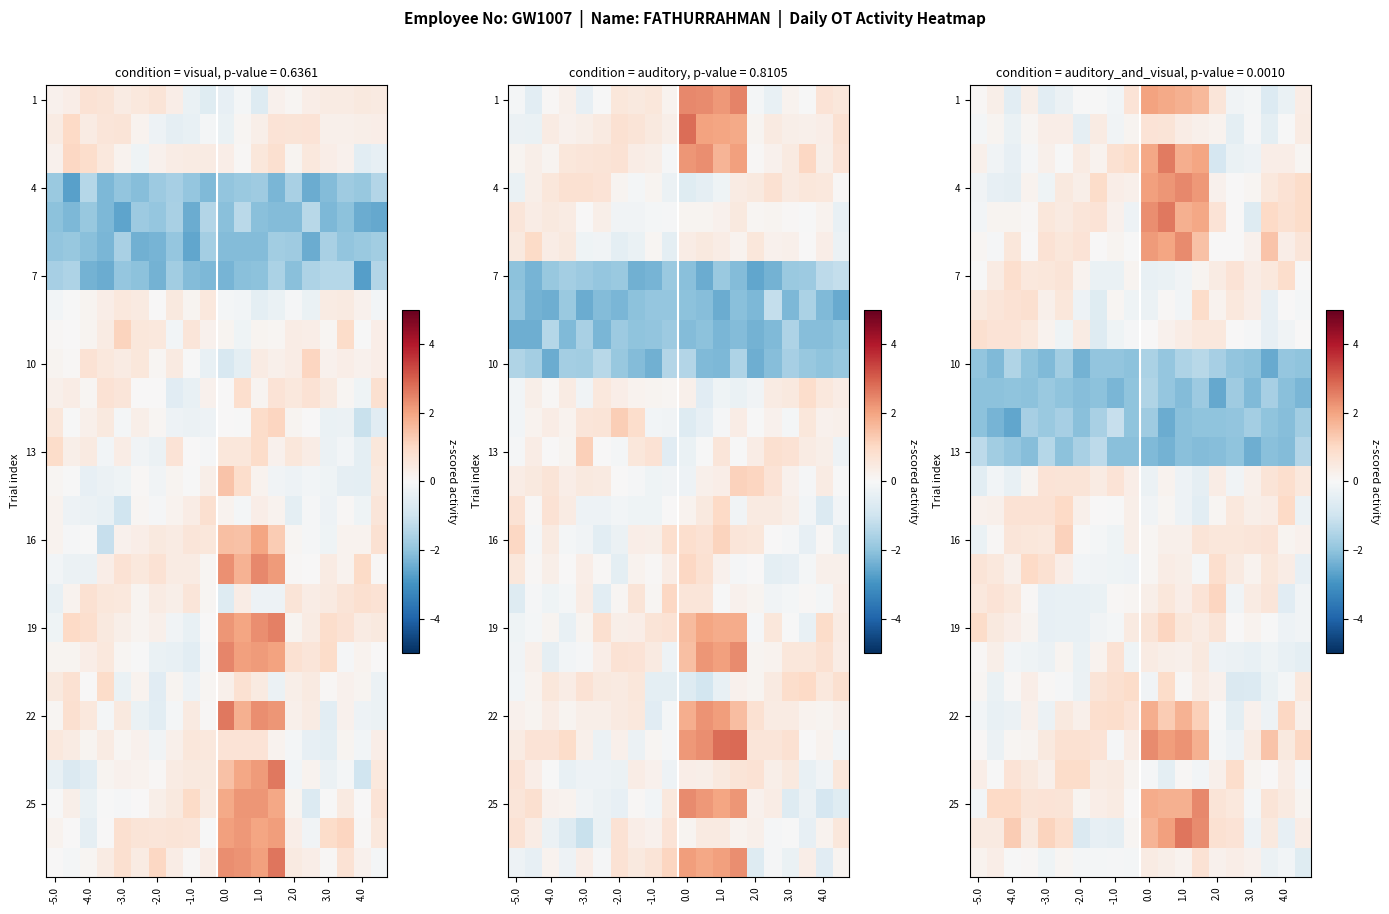

Which has a higher value, 12 or -2.0?

12